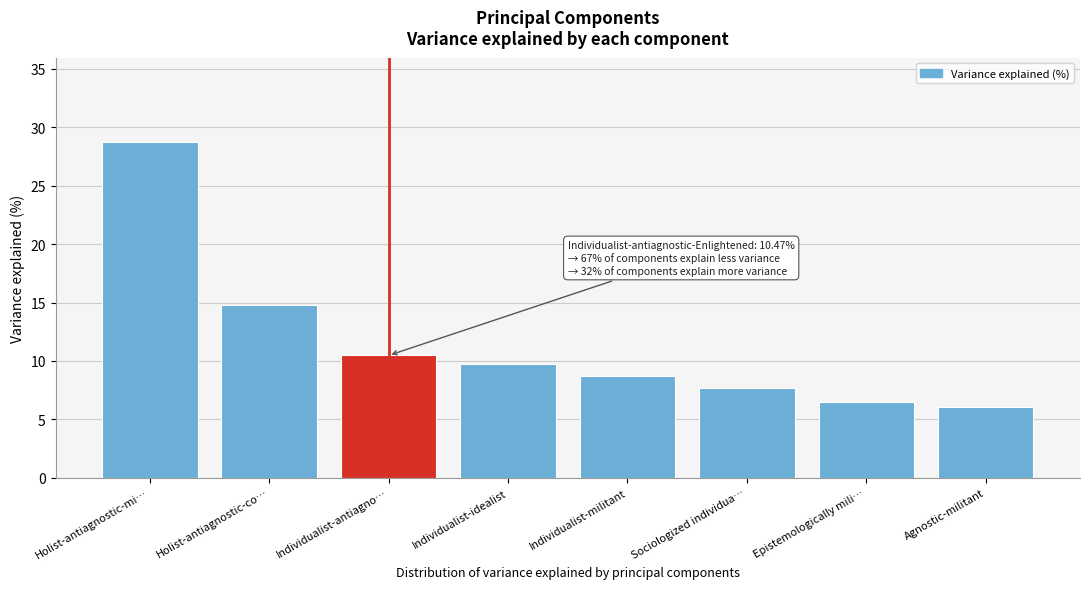

Reading left to right, transcribe all the data shown in this chart.

Holist-antiagnostic-mi…=28.8	Holist-antiagnostic-co…=14.8	Individualist-antiagno…=10.5	Individualist-idealist=9.8	Individualist-militant=8.7	Sociologized individua…=7.7	Epistemologically mili…=6.5	Agnostic-militant=6.0